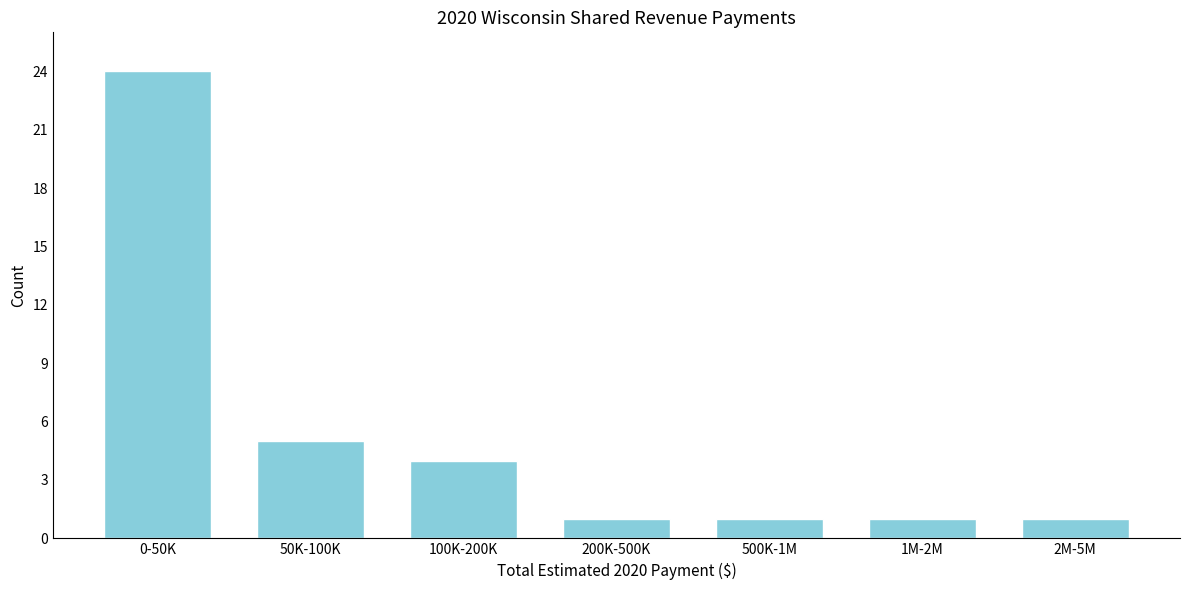

Reading right to left, list all the values displayed in this chart.

2M-5M=1	1M-2M=1	500K-1M=1	200K-500K=1	100K-200K=4	50K-100K=5	0-50K=24